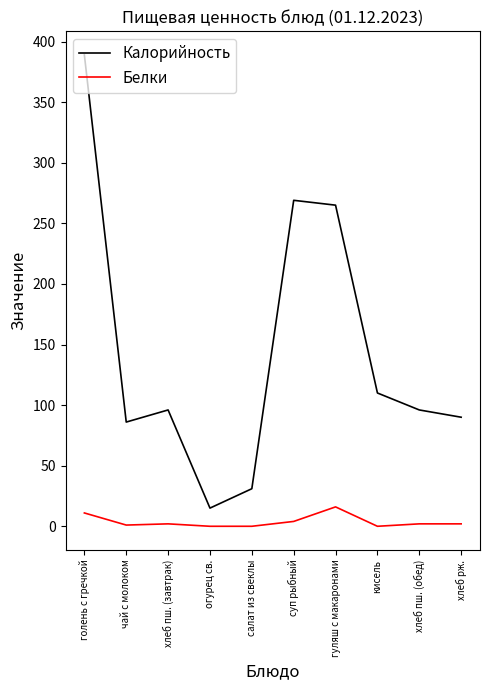

Rank the series by their average value, from highest to lowest.

Калорийность, Белки